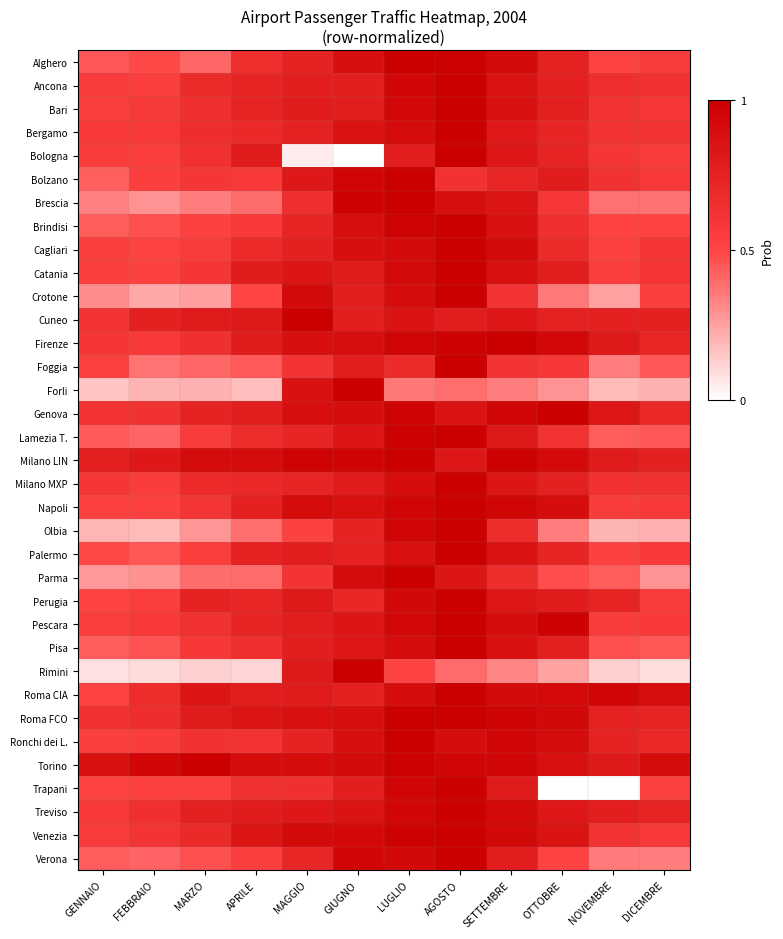

Reading left to right, transcribe all the data shown in this chart.

Alghero: GENNAIO=0.4	FEBBRAIO=0.5	MARZO=0.4	APRILE=0.7	MAGGIO=0.7	GIUGNO=0.9	LUGLIO=1.0	AGOSTO=1.0	SETTEMBRE=0.9	OTTOBRE=0.7	NOVEMBRE=0.5	DICEMBRE=0.6
Ancona: GENNAIO=0.6	FEBBRAIO=0.5	MARZO=0.7	APRILE=0.7	MAGGIO=0.8	GIUGNO=0.8	LUGLIO=0.9	AGOSTO=1.0	SETTEMBRE=0.9	OTTOBRE=0.8	NOVEMBRE=0.7	DICEMBRE=0.6
Bari: GENNAIO=0.5	FEBBRAIO=0.6	MARZO=0.7	APRILE=0.7	MAGGIO=0.8	GIUGNO=0.8	LUGLIO=0.9	AGOSTO=1.0	SETTEMBRE=0.9	OTTOBRE=0.8	NOVEMBRE=0.6	DICEMBRE=0.6
Bergamo: GENNAIO=0.6	FEBBRAIO=0.6	MARZO=0.7	APRILE=0.7	MAGGIO=0.7	GIUGNO=0.9	LUGLIO=0.9	AGOSTO=1.0	SETTEMBRE=0.8	OTTOBRE=0.7	NOVEMBRE=0.6	DICEMBRE=0.6
Bologna: GENNAIO=0.6	FEBBRAIO=0.5	MARZO=0.6	APRILE=0.8	MAGGIO=0.0	GIUGNO=0.0	LUGLIO=0.8	AGOSTO=1.0	SETTEMBRE=0.8	OTTOBRE=0.7	NOVEMBRE=0.6	DICEMBRE=0.6
Bolzano: GENNAIO=0.4	FEBBRAIO=0.5	MARZO=0.6	APRILE=0.6	MAGGIO=0.8	GIUGNO=1.0	LUGLIO=1.0	AGOSTO=0.6	SETTEMBRE=0.7	OTTOBRE=0.8	NOVEMBRE=0.6	DICEMBRE=0.6
Brescia: GENNAIO=0.3	FEBBRAIO=0.3	MARZO=0.3	APRILE=0.4	MAGGIO=0.7	GIUGNO=1.0	LUGLIO=1.0	AGOSTO=0.9	SETTEMBRE=0.8	OTTOBRE=0.6	NOVEMBRE=0.4	DICEMBRE=0.4
Brindisi: GENNAIO=0.4	FEBBRAIO=0.5	MARZO=0.5	APRILE=0.6	MAGGIO=0.7	GIUGNO=0.9	LUGLIO=1.0	AGOSTO=1.0	SETTEMBRE=0.9	OTTOBRE=0.6	NOVEMBRE=0.5	DICEMBRE=0.5
Cagliari: GENNAIO=0.5	FEBBRAIO=0.5	MARZO=0.6	APRILE=0.7	MAGGIO=0.8	GIUGNO=0.9	LUGLIO=0.9	AGOSTO=1.0	SETTEMBRE=0.9	OTTOBRE=0.7	NOVEMBRE=0.5	DICEMBRE=0.6
Catania: GENNAIO=0.5	FEBBRAIO=0.5	MARZO=0.6	APRILE=0.8	MAGGIO=0.8	GIUGNO=0.8	LUGLIO=0.9	AGOSTO=1.0	SETTEMBRE=0.9	OTTOBRE=0.8	NOVEMBRE=0.5	DICEMBRE=0.6
Crotone: GENNAIO=0.3	FEBBRAIO=0.2	MARZO=0.3	APRILE=0.5	MAGGIO=0.9	GIUGNO=0.8	LUGLIO=0.9	AGOSTO=1.0	SETTEMBRE=0.6	OTTOBRE=0.4	NOVEMBRE=0.3	DICEMBRE=0.5
Cuneo: GENNAIO=0.6	FEBBRAIO=0.8	MARZO=0.8	APRILE=0.8	MAGGIO=1.0	GIUGNO=0.8	LUGLIO=0.9	AGOSTO=0.8	SETTEMBRE=0.8	OTTOBRE=0.7	NOVEMBRE=0.8	DICEMBRE=0.8
Firenze: GENNAIO=0.6	FEBBRAIO=0.6	MARZO=0.6	APRILE=0.8	MAGGIO=0.9	GIUGNO=0.9	LUGLIO=1.0	AGOSTO=1.0	SETTEMBRE=1.0	OTTOBRE=0.9	NOVEMBRE=0.8	DICEMBRE=0.7
Foggia: GENNAIO=0.5	FEBBRAIO=0.4	MARZO=0.4	APRILE=0.4	MAGGIO=0.6	GIUGNO=0.8	LUGLIO=0.7	AGOSTO=1.0	SETTEMBRE=0.6	OTTOBRE=0.6	NOVEMBRE=0.4	DICEMBRE=0.4
Forli: GENNAIO=0.2	FEBBRAIO=0.2	MARZO=0.2	APRILE=0.2	MAGGIO=0.9	GIUGNO=1.0	LUGLIO=0.4	AGOSTO=0.4	SETTEMBRE=0.3	OTTOBRE=0.3	NOVEMBRE=0.2	DICEMBRE=0.2
Genova: GENNAIO=0.6	FEBBRAIO=0.6	MARZO=0.7	APRILE=0.8	MAGGIO=0.9	GIUGNO=0.9	LUGLIO=1.0	AGOSTO=0.9	SETTEMBRE=1.0	OTTOBRE=1.0	NOVEMBRE=0.8	DICEMBRE=0.7
Lamezia T.: GENNAIO=0.4	FEBBRAIO=0.4	MARZO=0.6	APRILE=0.7	MAGGIO=0.7	GIUGNO=0.8	LUGLIO=1.0	AGOSTO=1.0	SETTEMBRE=0.8	OTTOBRE=0.6	NOVEMBRE=0.4	DICEMBRE=0.4
Milano LIN: GENNAIO=0.8	FEBBRAIO=0.8	MARZO=0.9	APRILE=0.9	MAGGIO=1.0	GIUGNO=1.0	LUGLIO=1.0	AGOSTO=0.8	SETTEMBRE=1.0	OTTOBRE=0.9	NOVEMBRE=0.8	DICEMBRE=0.8
Milano MXP: GENNAIO=0.6	FEBBRAIO=0.6	MARZO=0.7	APRILE=0.7	MAGGIO=0.7	GIUGNO=0.8	LUGLIO=0.9	AGOSTO=1.0	SETTEMBRE=0.8	OTTOBRE=0.8	NOVEMBRE=0.6	DICEMBRE=0.6
Napoli: GENNAIO=0.5	FEBBRAIO=0.5	MARZO=0.6	APRILE=0.8	MAGGIO=0.9	GIUGNO=0.9	LUGLIO=1.0	AGOSTO=1.0	SETTEMBRE=1.0	OTTOBRE=0.9	NOVEMBRE=0.6	DICEMBRE=0.6
Olbia: GENNAIO=0.2	FEBBRAIO=0.2	MARZO=0.3	APRILE=0.4	MAGGIO=0.5	GIUGNO=0.7	LUGLIO=1.0	AGOSTO=1.0	SETTEMBRE=0.7	OTTOBRE=0.3	NOVEMBRE=0.2	DICEMBRE=0.2
Palermo: GENNAIO=0.5	FEBBRAIO=0.5	MARZO=0.5	APRILE=0.8	MAGGIO=0.8	GIUGNO=0.8	LUGLIO=0.9	AGOSTO=1.0	SETTEMBRE=0.9	OTTOBRE=0.7	NOVEMBRE=0.5	DICEMBRE=0.6
Parma: GENNAIO=0.3	FEBBRAIO=0.3	MARZO=0.4	APRILE=0.4	MAGGIO=0.6	GIUGNO=0.9	LUGLIO=1.0	AGOSTO=0.8	SETTEMBRE=0.7	OTTOBRE=0.5	NOVEMBRE=0.4	DICEMBRE=0.3
Perugia: GENNAIO=0.5	FEBBRAIO=0.5	MARZO=0.7	APRILE=0.7	MAGGIO=0.8	GIUGNO=0.7	LUGLIO=0.9	AGOSTO=1.0	SETTEMBRE=0.8	OTTOBRE=0.8	NOVEMBRE=0.7	DICEMBRE=0.6
Pescara: GENNAIO=0.5	FEBBRAIO=0.6	MARZO=0.6	APRILE=0.7	MAGGIO=0.8	GIUGNO=0.8	LUGLIO=0.9	AGOSTO=1.0	SETTEMBRE=0.9	OTTOBRE=1.0	NOVEMBRE=0.6	DICEMBRE=0.6
Pisa: GENNAIO=0.4	FEBBRAIO=0.5	MARZO=0.6	APRILE=0.7	MAGGIO=0.8	GIUGNO=0.8	LUGLIO=0.9	AGOSTO=1.0	SETTEMBRE=0.9	OTTOBRE=0.8	NOVEMBRE=0.5	DICEMBRE=0.5
Rimini: GENNAIO=0.1	FEBBRAIO=0.1	MARZO=0.1	APRILE=0.1	MAGGIO=0.8	GIUGNO=1.0	LUGLIO=0.5	AGOSTO=0.4	SETTEMBRE=0.3	OTTOBRE=0.2	NOVEMBRE=0.1	DICEMBRE=0.1
Roma CIA: GENNAIO=0.5	FEBBRAIO=0.7	MARZO=0.8	APRILE=0.8	MAGGIO=0.8	GIUGNO=0.8	LUGLIO=0.9	AGOSTO=1.0	SETTEMBRE=0.9	OTTOBRE=0.9	NOVEMBRE=0.9	DICEMBRE=0.9
Roma FCO: GENNAIO=0.6	FEBBRAIO=0.7	MARZO=0.8	APRILE=0.8	MAGGIO=0.9	GIUGNO=0.9	LUGLIO=1.0	AGOSTO=1.0	SETTEMBRE=1.0	OTTOBRE=0.9	NOVEMBRE=0.8	DICEMBRE=0.7
Ronchi dei L.: GENNAIO=0.5	FEBBRAIO=0.6	MARZO=0.6	APRILE=0.6	MAGGIO=0.7	GIUGNO=0.9	LUGLIO=1.0	AGOSTO=0.9	SETTEMBRE=1.0	OTTOBRE=0.9	NOVEMBRE=0.7	DICEMBRE=0.7
Torino: GENNAIO=0.9	FEBBRAIO=0.9	MARZO=1.0	APRILE=0.9	MAGGIO=0.9	GIUGNO=0.9	LUGLIO=1.0	AGOSTO=1.0	SETTEMBRE=1.0	OTTOBRE=0.9	NOVEMBRE=0.8	DICEMBRE=0.9
Trapani: GENNAIO=0.5	FEBBRAIO=0.5	MARZO=0.5	APRILE=0.6	MAGGIO=0.6	GIUGNO=0.8	LUGLIO=1.0	AGOSTO=1.0	SETTEMBRE=0.8	OTTOBRE=0.0	NOVEMBRE=0.0	DICEMBRE=0.5
Treviso: GENNAIO=0.6	FEBBRAIO=0.6	MARZO=0.8	APRILE=0.8	MAGGIO=0.8	GIUGNO=0.9	LUGLIO=0.9	AGOSTO=1.0	SETTEMBRE=0.9	OTTOBRE=0.8	NOVEMBRE=0.8	DICEMBRE=0.7
Venezia: GENNAIO=0.6	FEBBRAIO=0.6	MARZO=0.7	APRILE=0.8	MAGGIO=0.9	GIUGNO=0.9	LUGLIO=1.0	AGOSTO=1.0	SETTEMBRE=0.9	OTTOBRE=0.9	NOVEMBRE=0.6	DICEMBRE=0.6
Verona: GENNAIO=0.4	FEBBRAIO=0.4	MARZO=0.5	APRILE=0.5	MAGGIO=0.7	GIUGNO=0.9	LUGLIO=0.9	AGOSTO=1.0	SETTEMBRE=0.8	OTTOBRE=0.5	NOVEMBRE=0.4	DICEMBRE=0.3